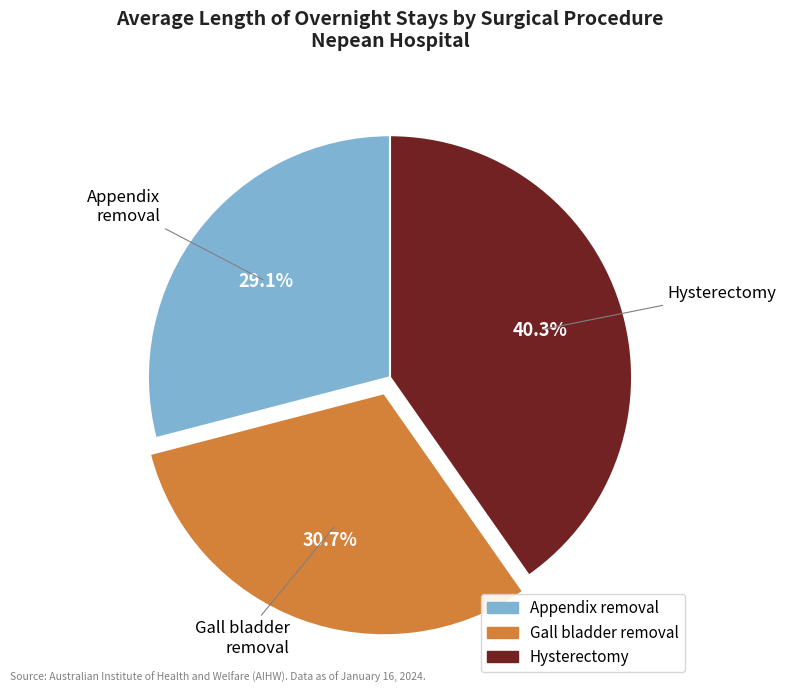

Is there a majority slice in this chart?

No